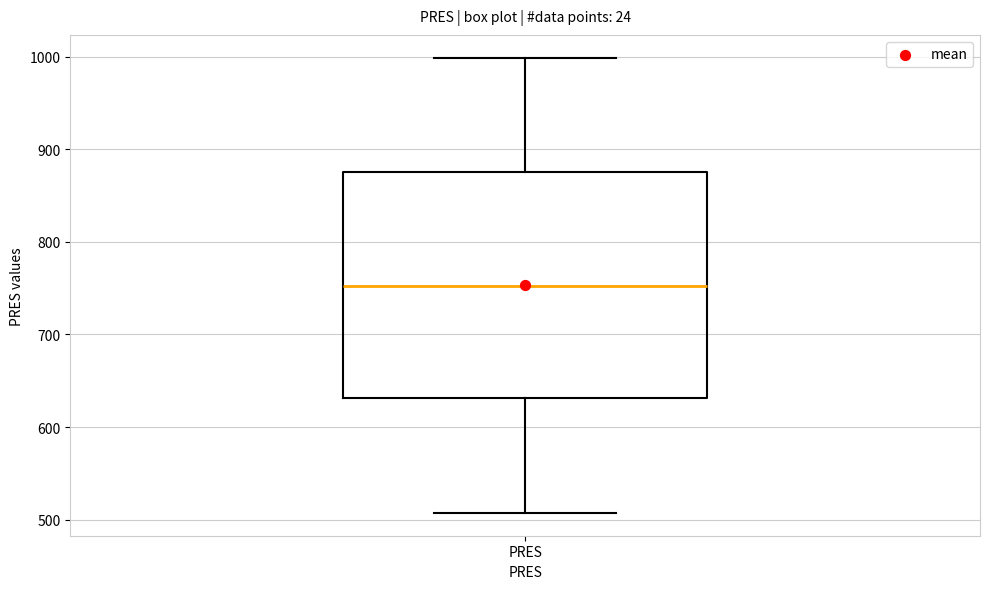

Where does the upper whisker of the box for PRES end on the y-axis? The values are not printed on the chart, so give them approximately, as read against the axis.

1000